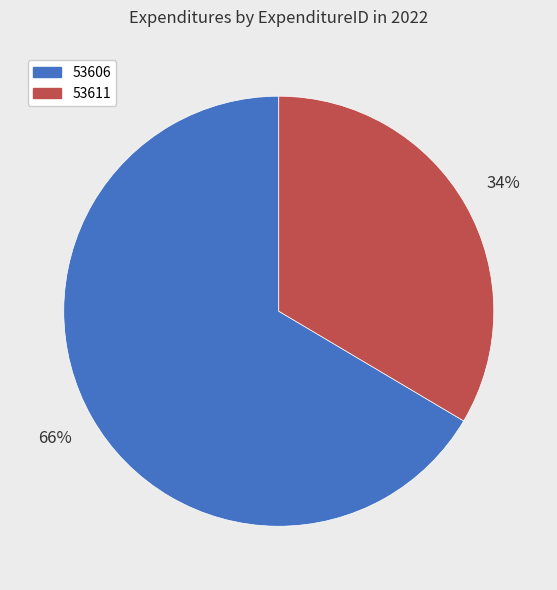

To the nearest percent, what is the combined percentage of 53606 and 53611?

100%